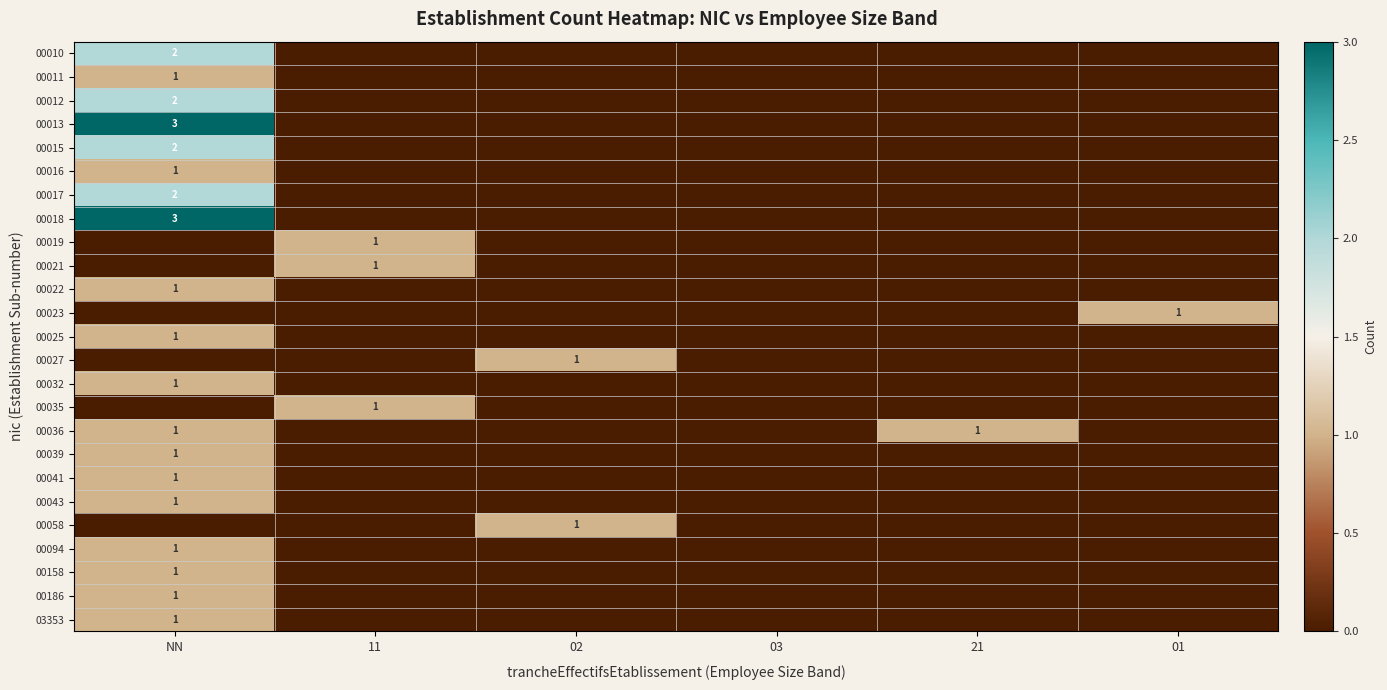

True or false: 00094 has a value of 1 at NN.

True